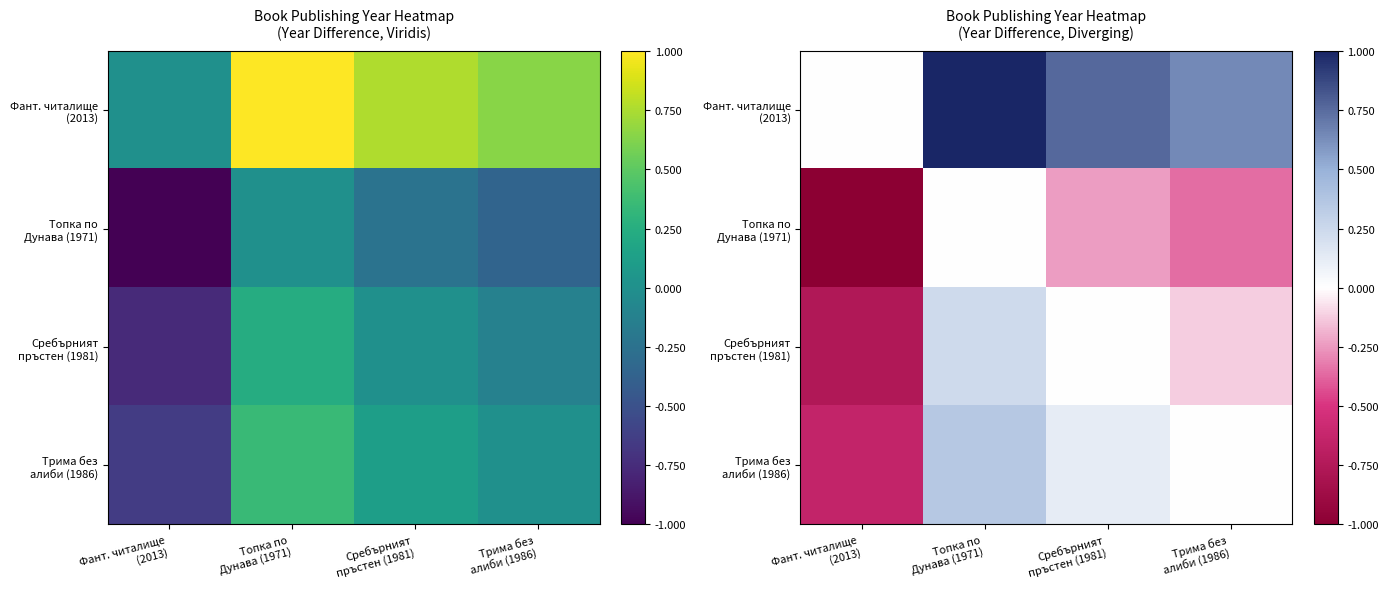

Which series has the largest total across all categories?

Фант. читалище (2013)